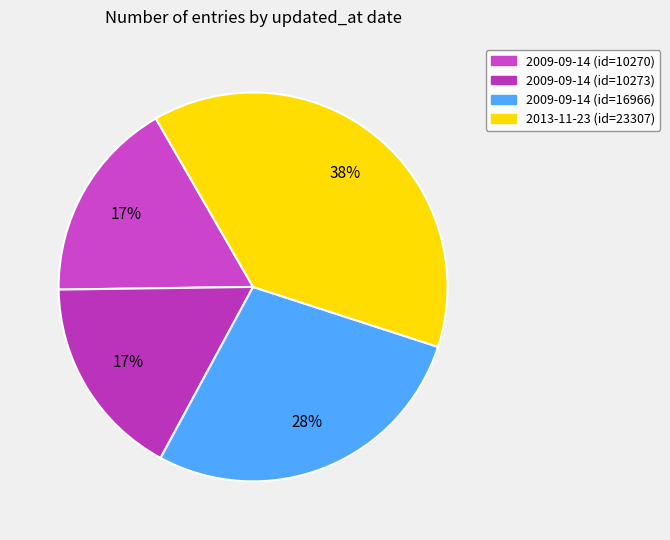

To the nearest percent, what percentage of the pie is 2013-11-23 (id=23307)?

38%